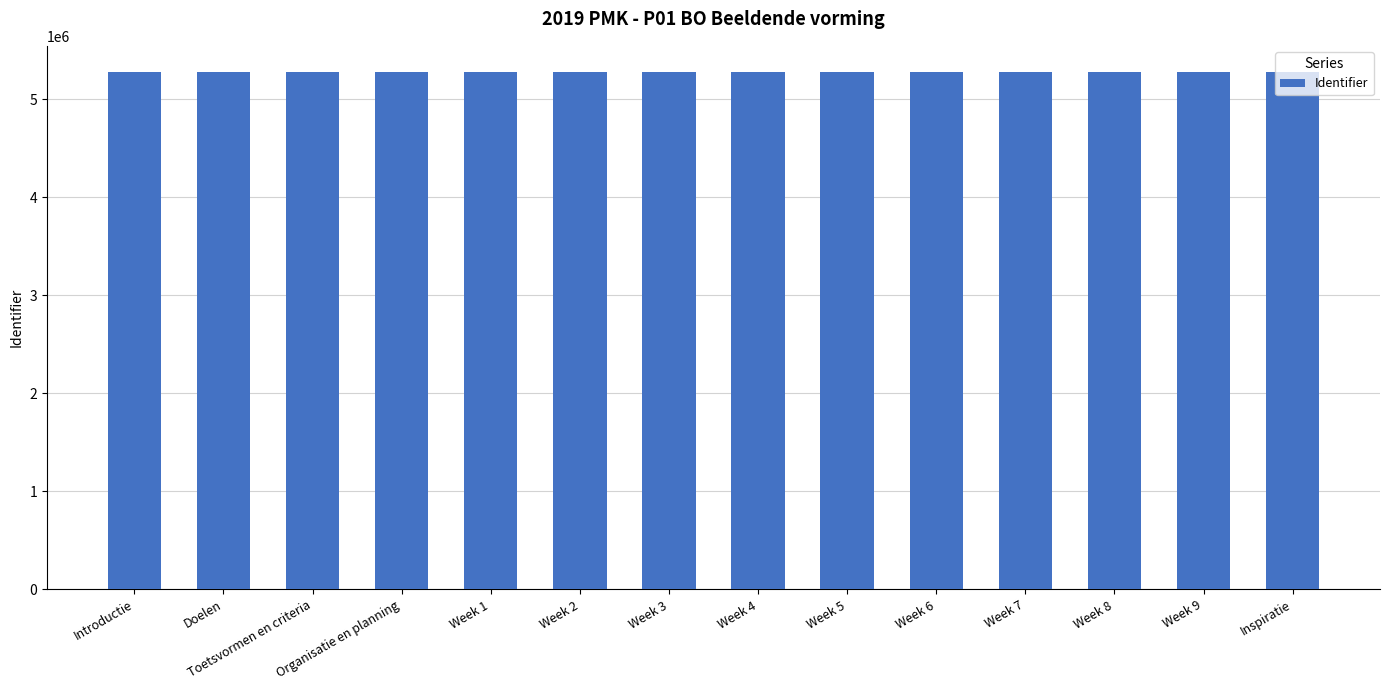

Are the bars horizontal?

No